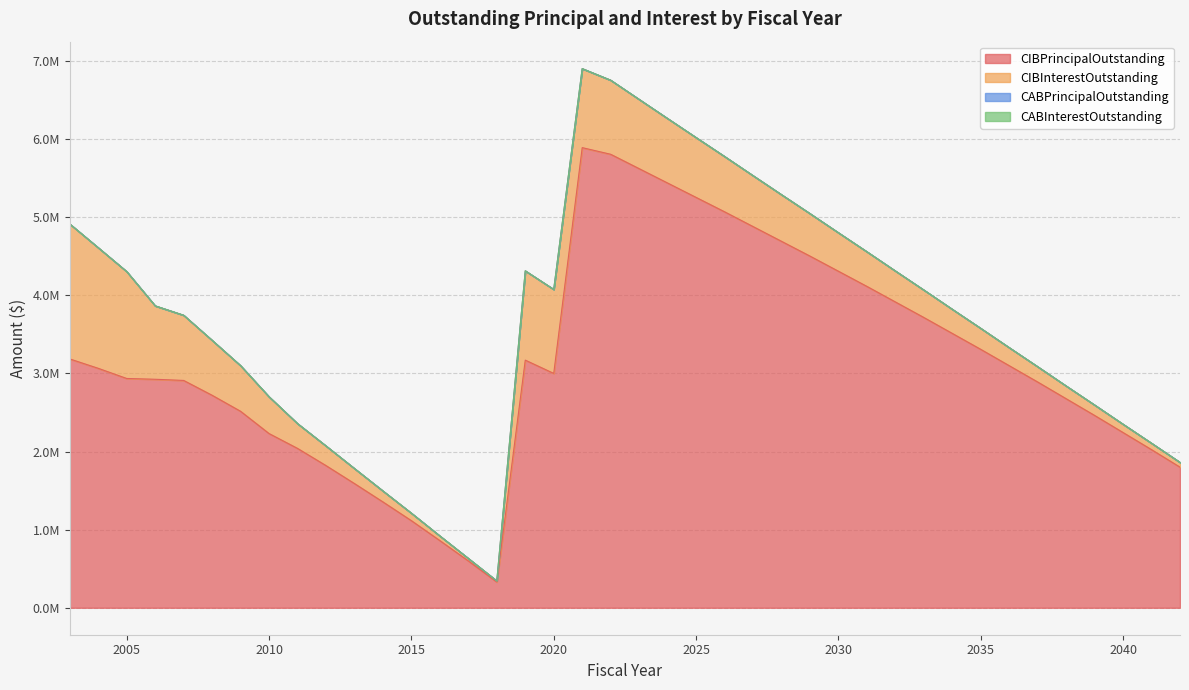

Which category has the lowest value across all series?

2003